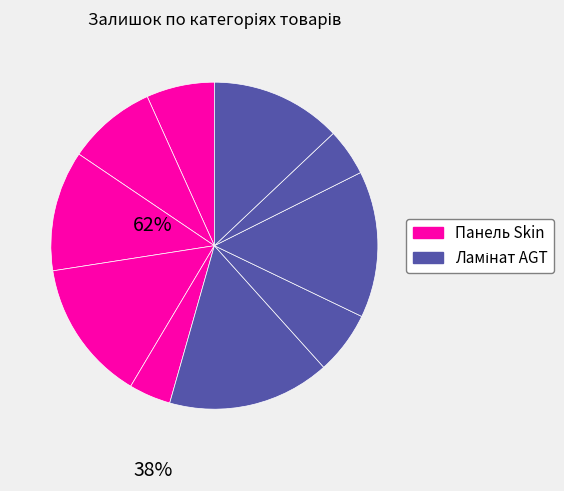

Is there a majority slice in this chart?

No